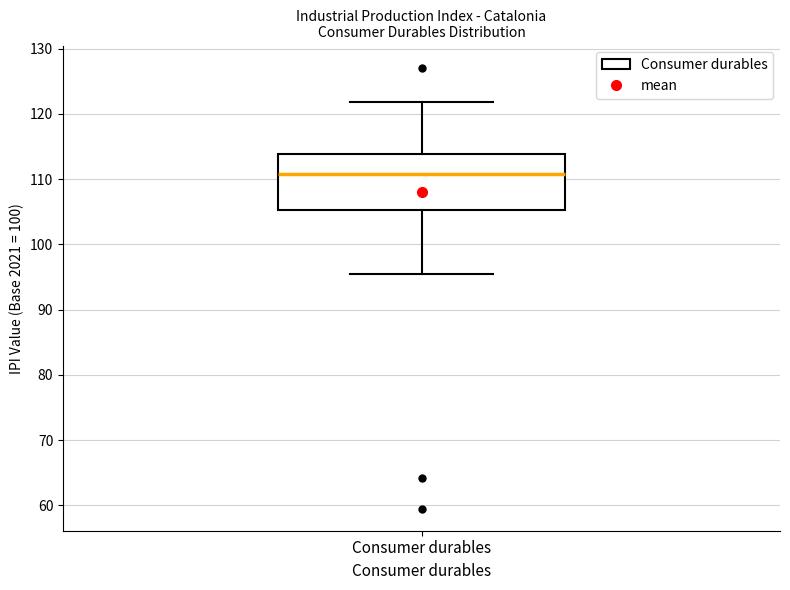

Read this box plot against the y-axis: the position of the median line, the range covered by the box, and the ends of both whiskers. The values are not printed on the chart, so give them approximately, as read against the axis.

median 111, box 105 to 114, whiskers 96 to 122